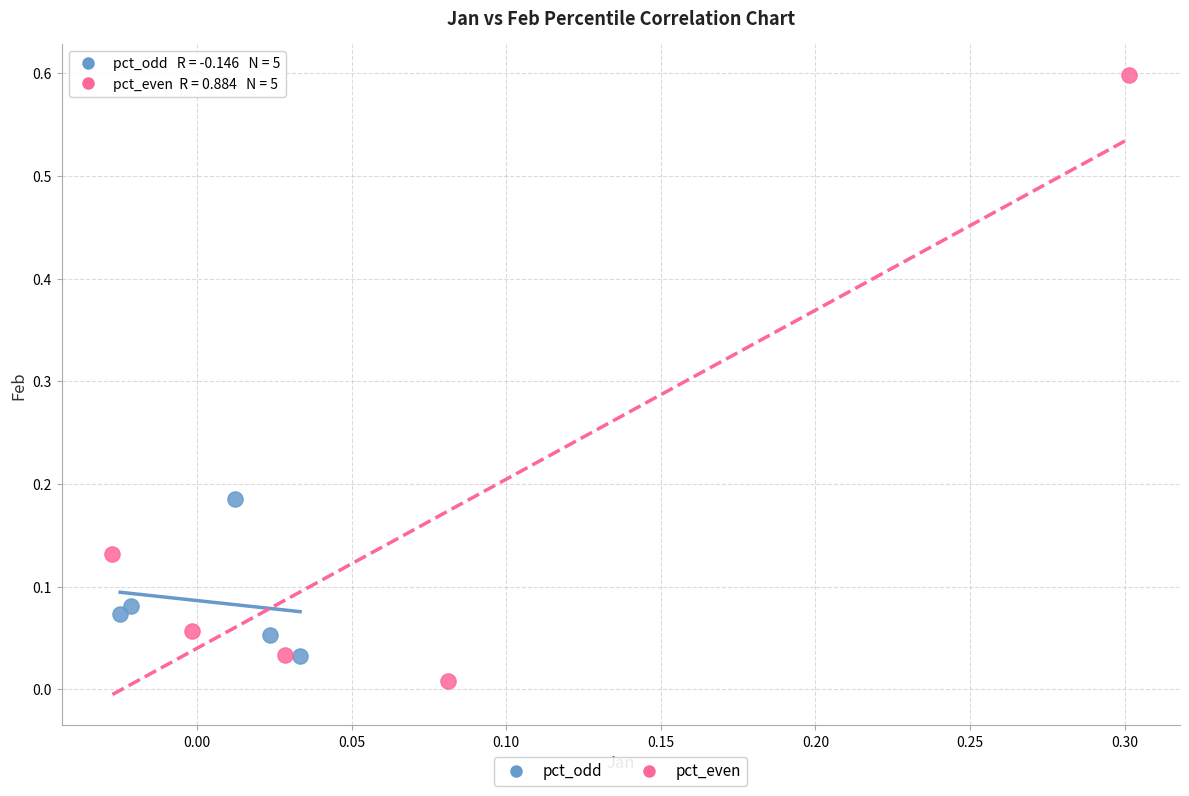

Which series reaches the maximum Y coordinate?

pct_even